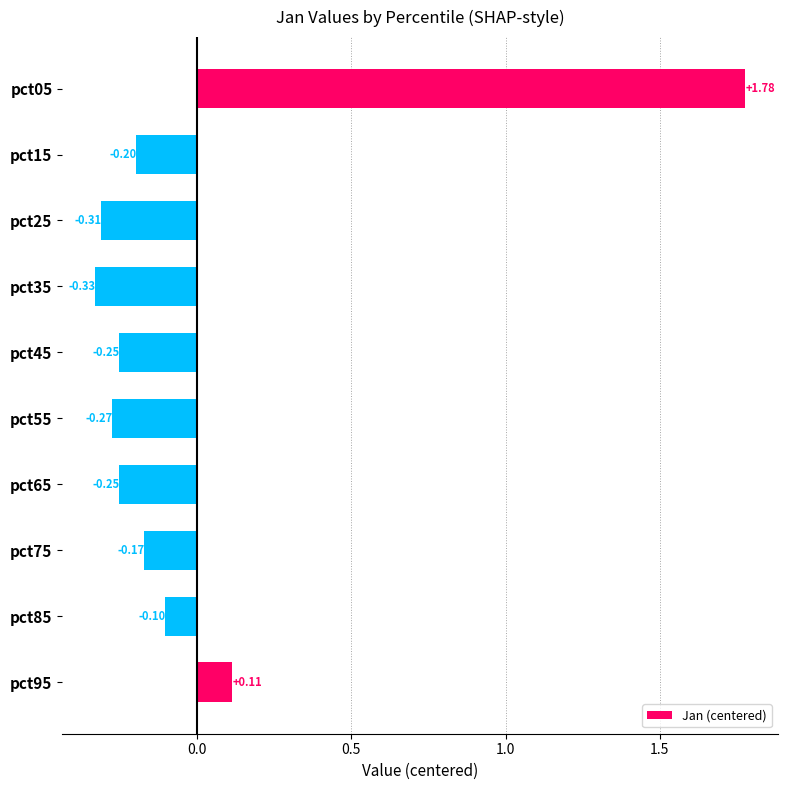

Where is the data nearest to the value 0?

pct85